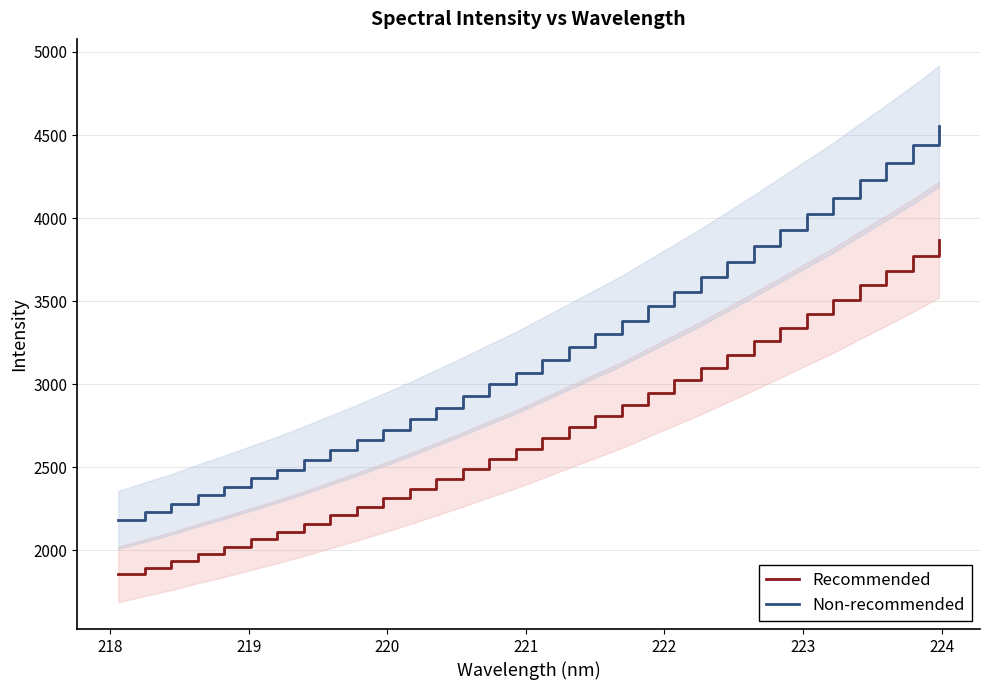

How many lines are shown in the chart?

2